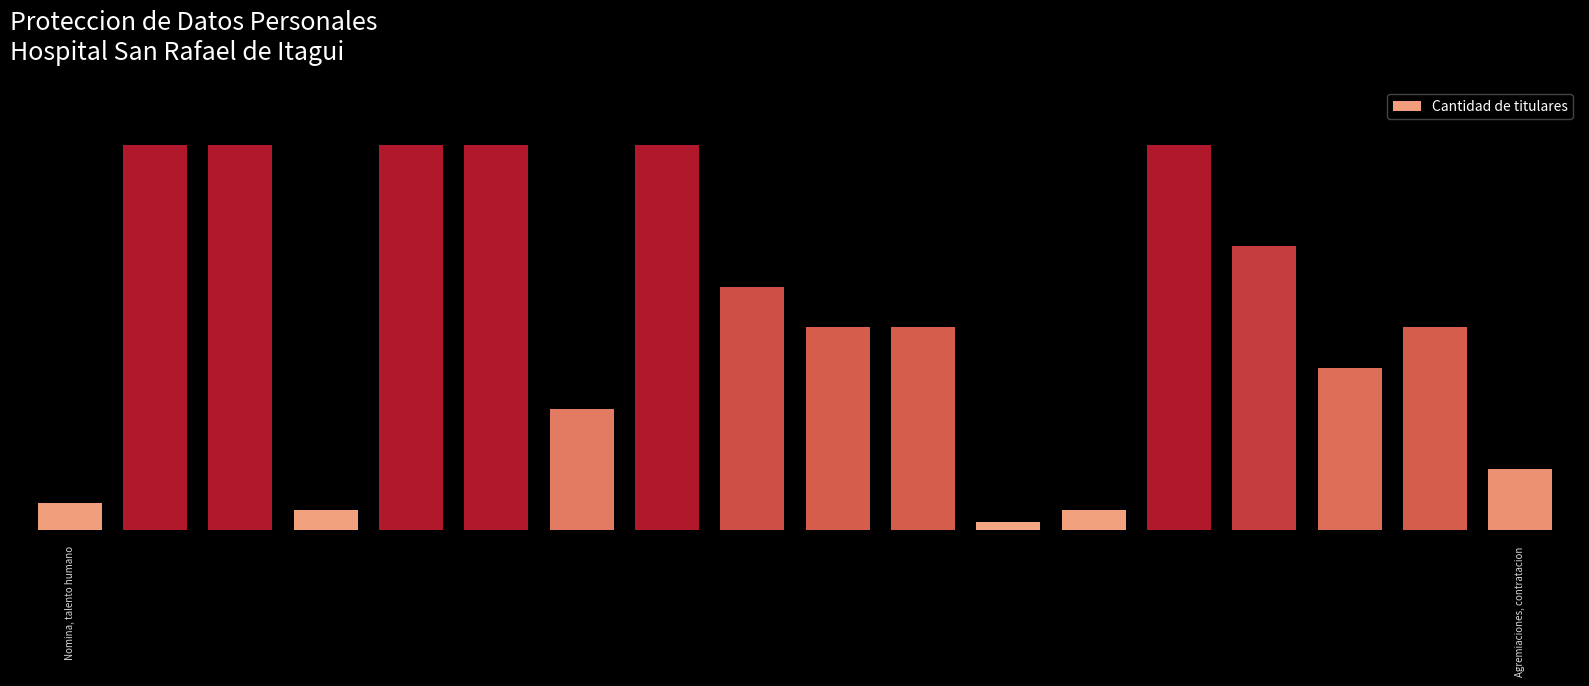

Does the chart contain any negative values?

No